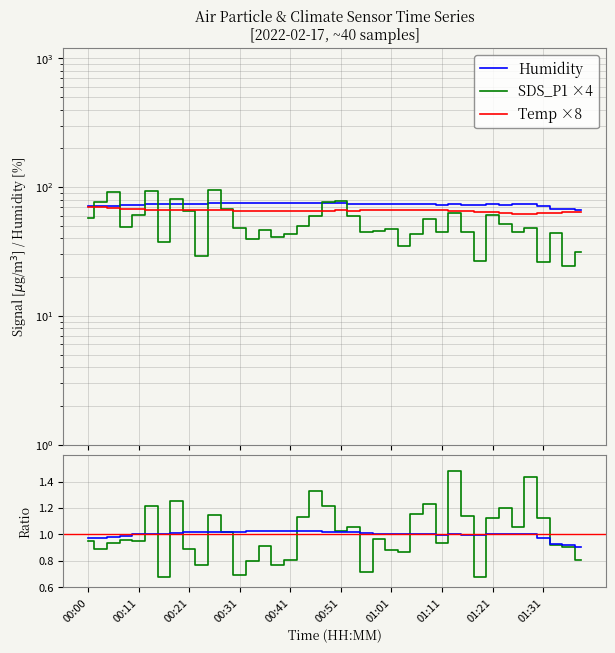

How many interior local valleys does the Humidity series have?

5